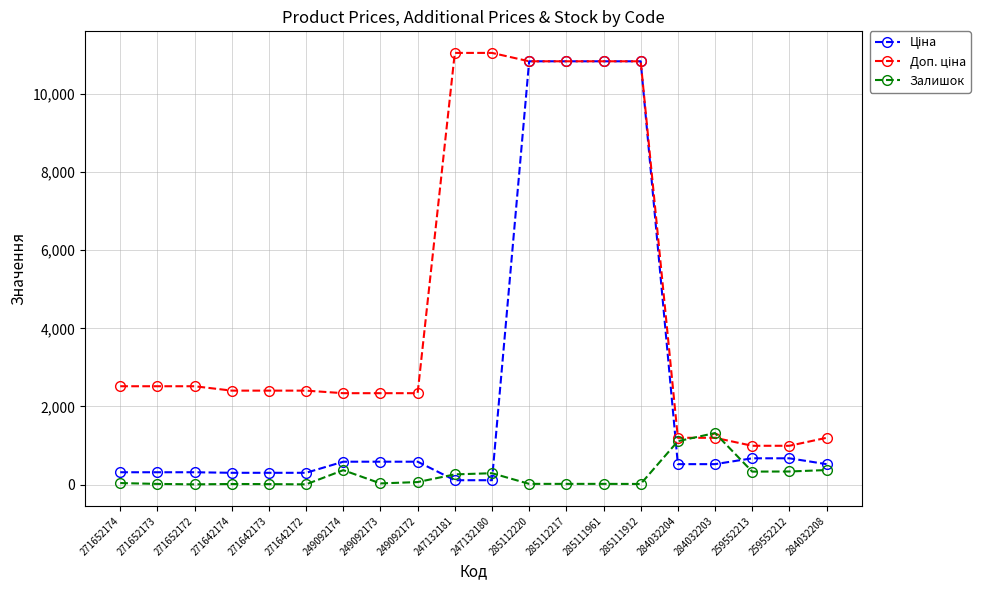

Is it true that Залишок equals 14.0 at 271642174?

True